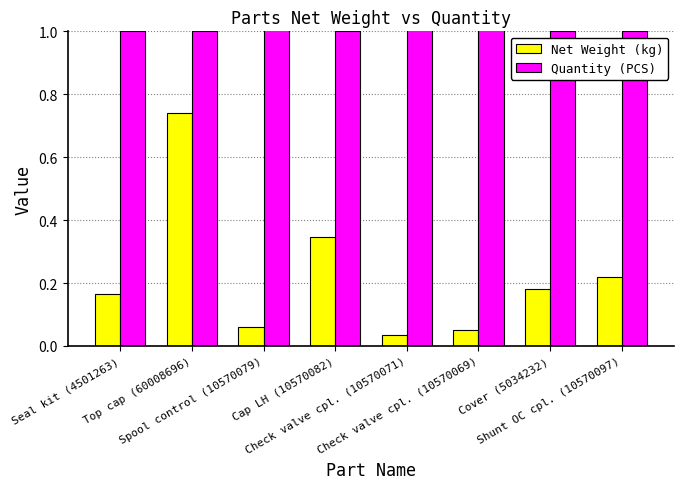

What is the difference between the maximum and second lowest values in the Net Weight (kg) series?

0.7